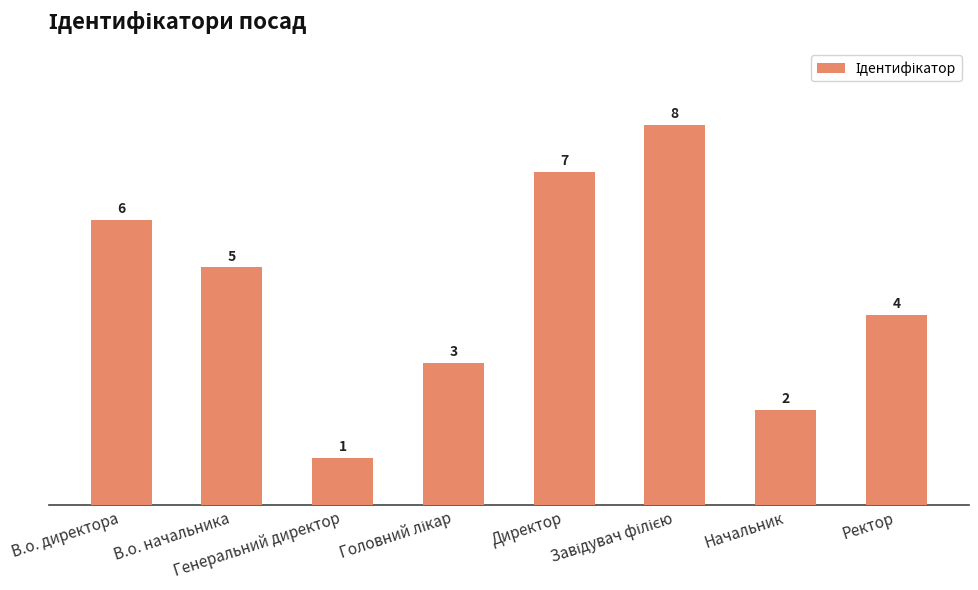

What is the label of the 2nd bar from the right?

Начальник